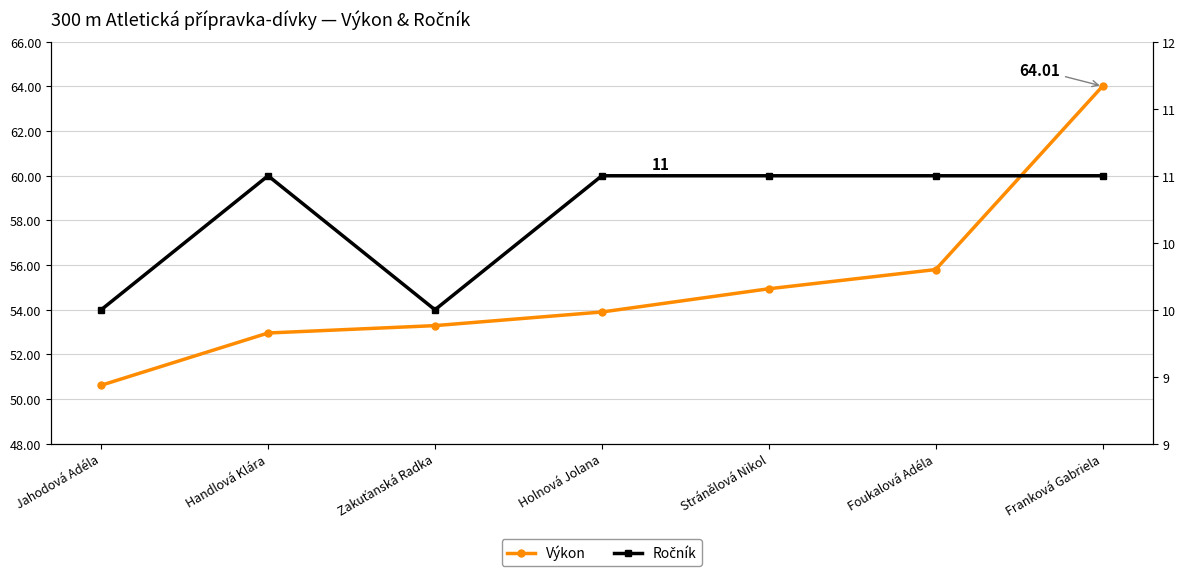

At which label is Ročník closest to 10?

Jahodová Adéla